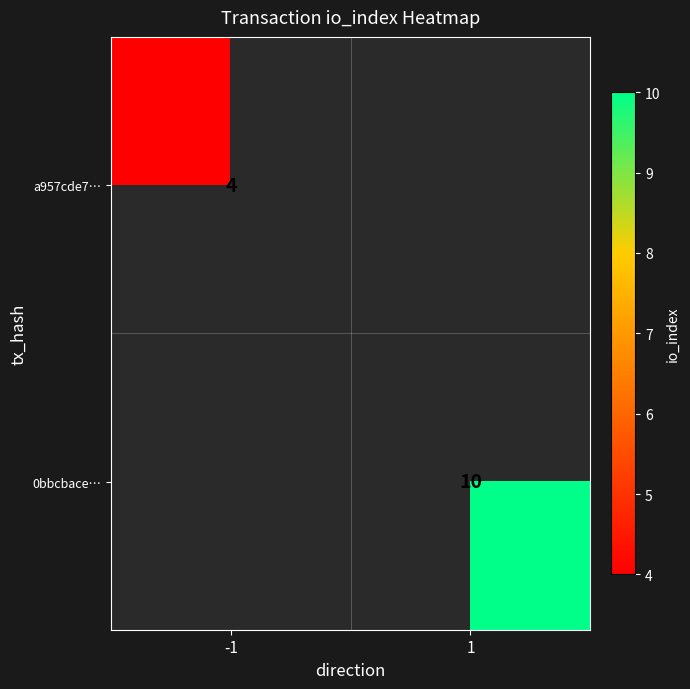

Which label corresponds to the smallest value in the chart?

-1